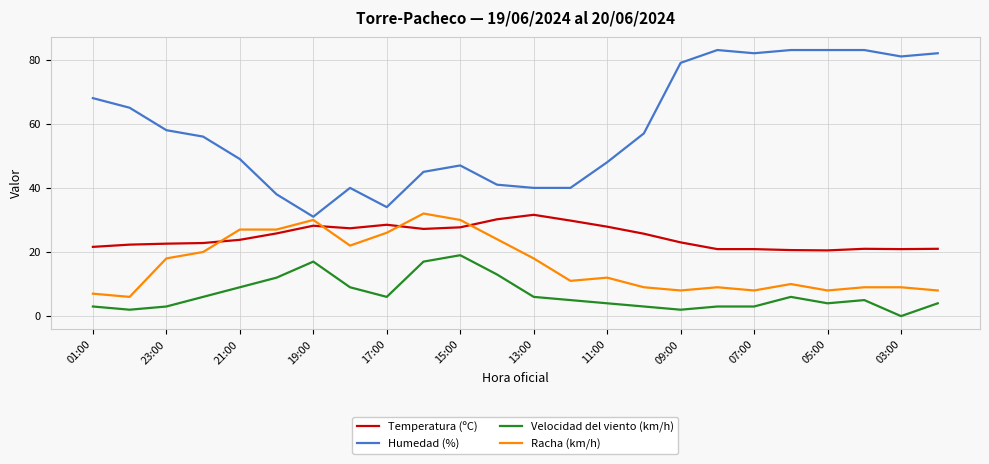

Does the chart have visible grid lines?

Yes